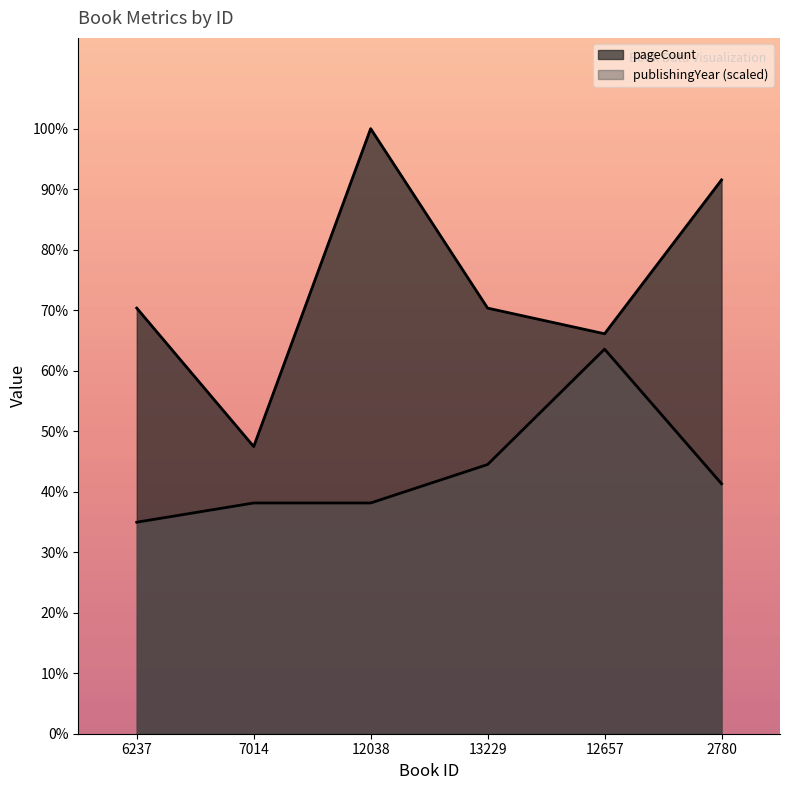

At which label is publishingYear closest to 232?

13229